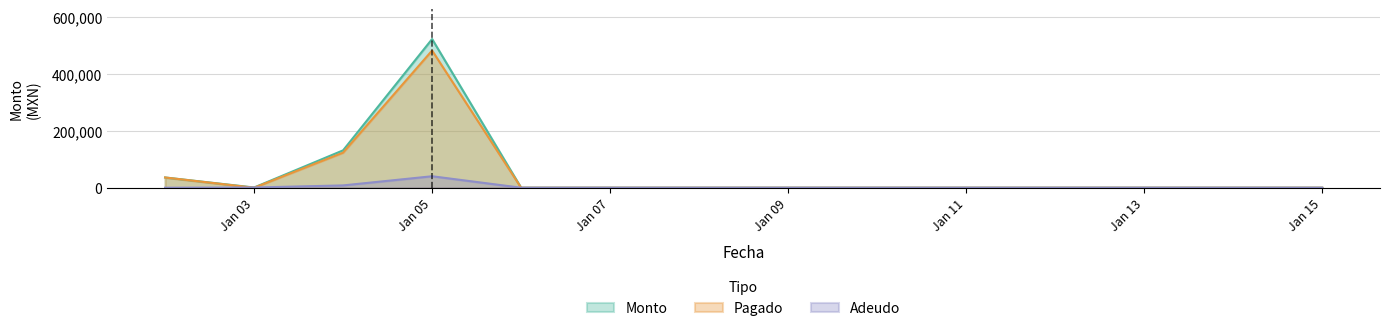

Which series has the widest spread of values?

Monto